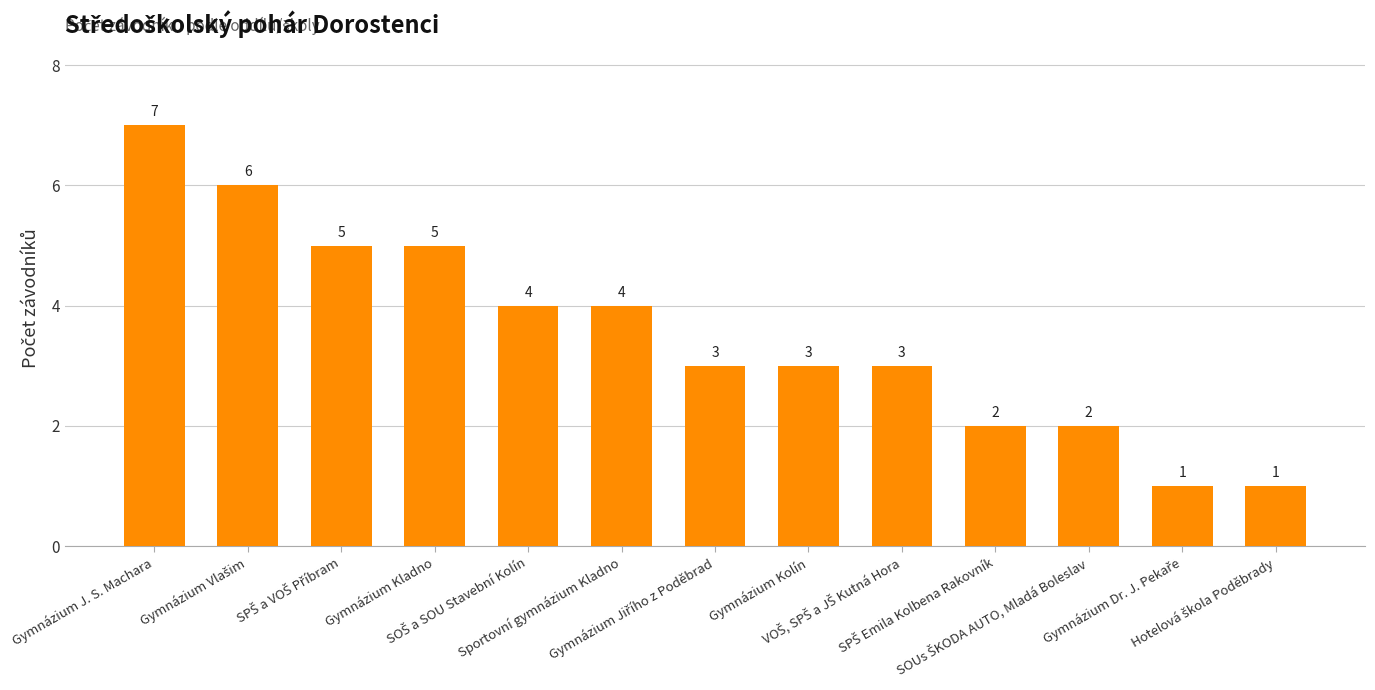

Are the bars horizontal?

No